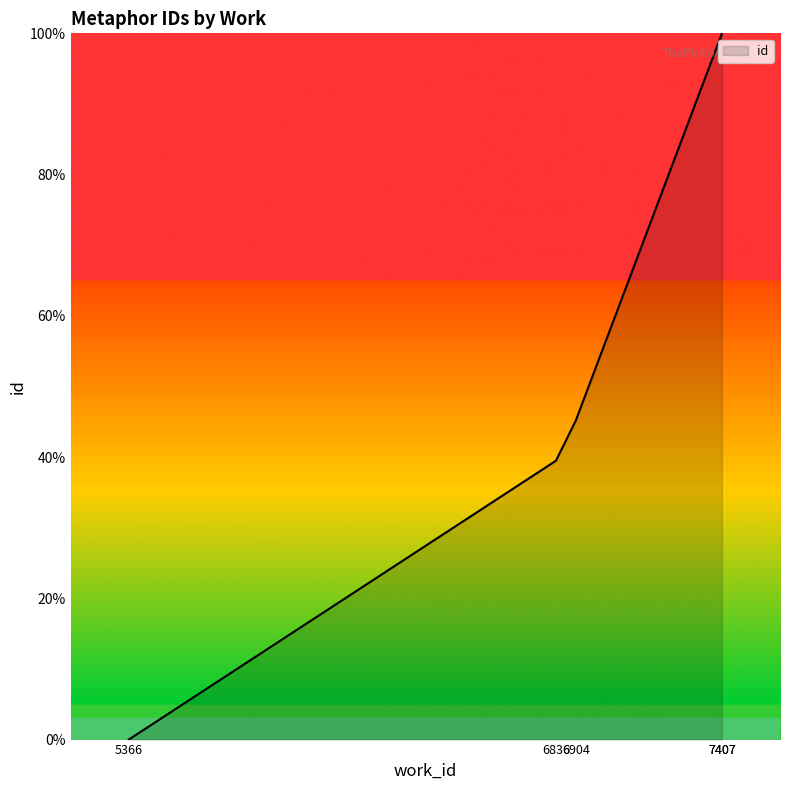

Rank the categories by value from lowest to highest.

5366, 6836, 6904, 7407, 7407